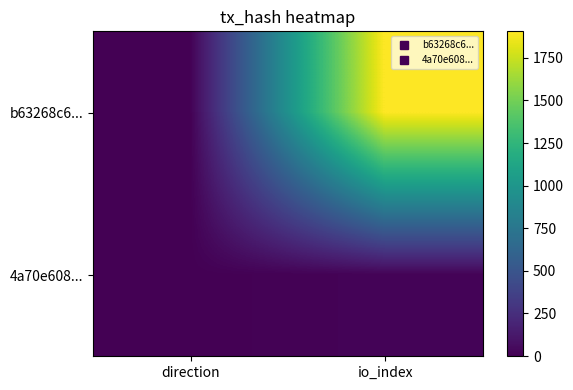

Between io_index and direction, which is larger?

io_index